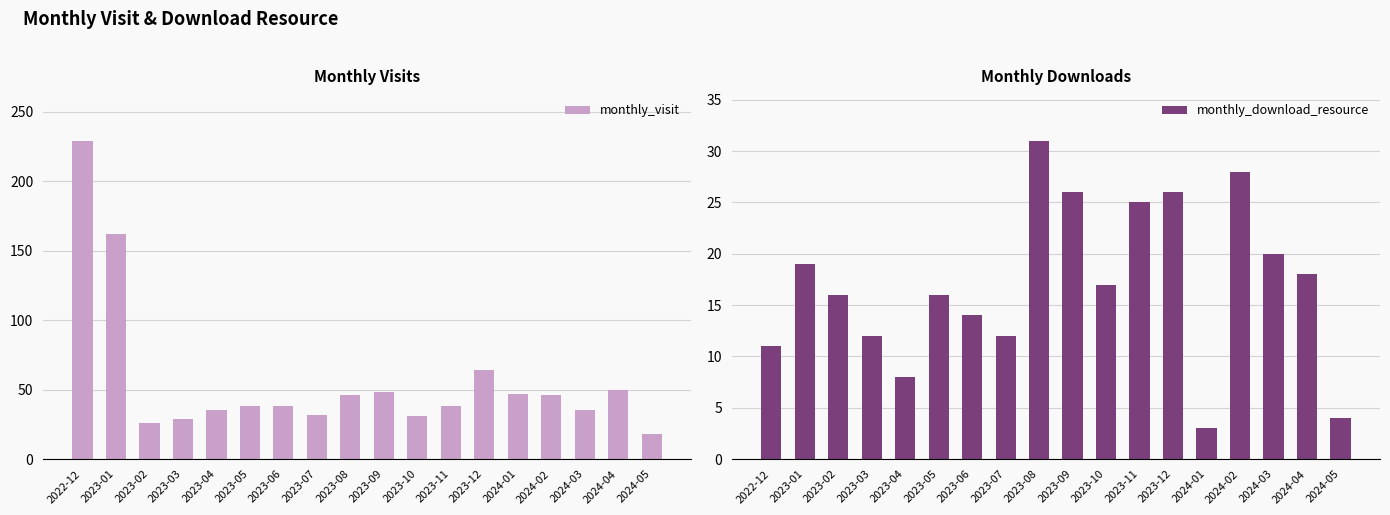

At which label does monthly_download_resource reach its minimum?

2024-01